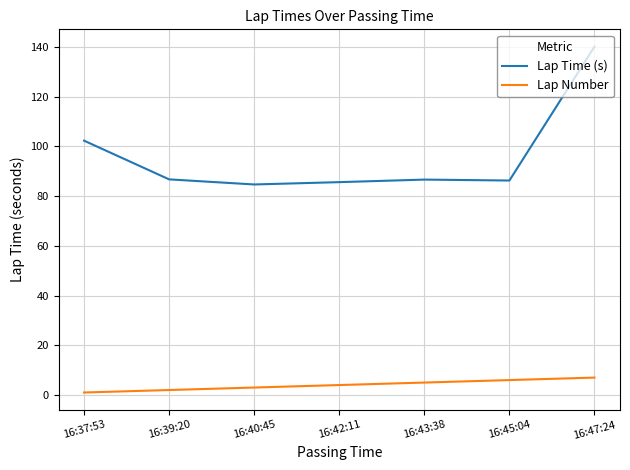

The Lap Time (s) series shows 140.1 at 16:47:24. True or false?

True